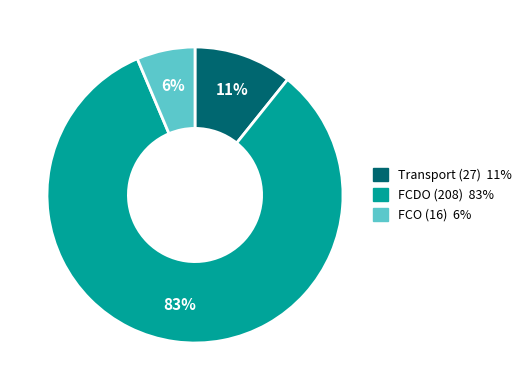

To the nearest percent, what is the average slice percentage?

33%